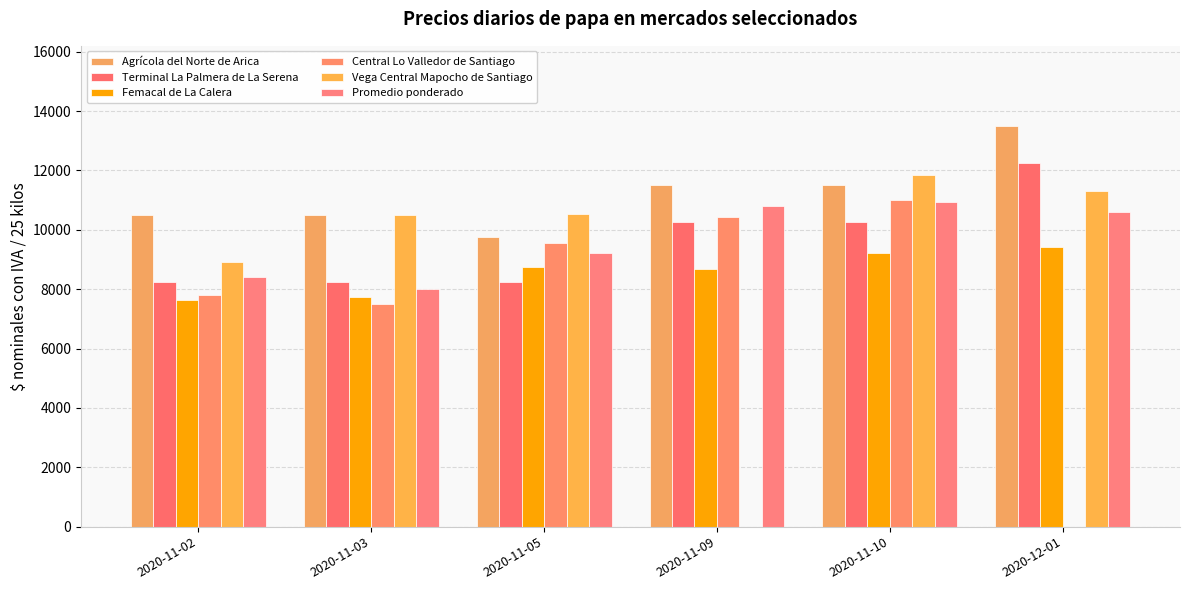

Between 2020-11-09 and 2020-11-03, which is larger?

2020-11-09